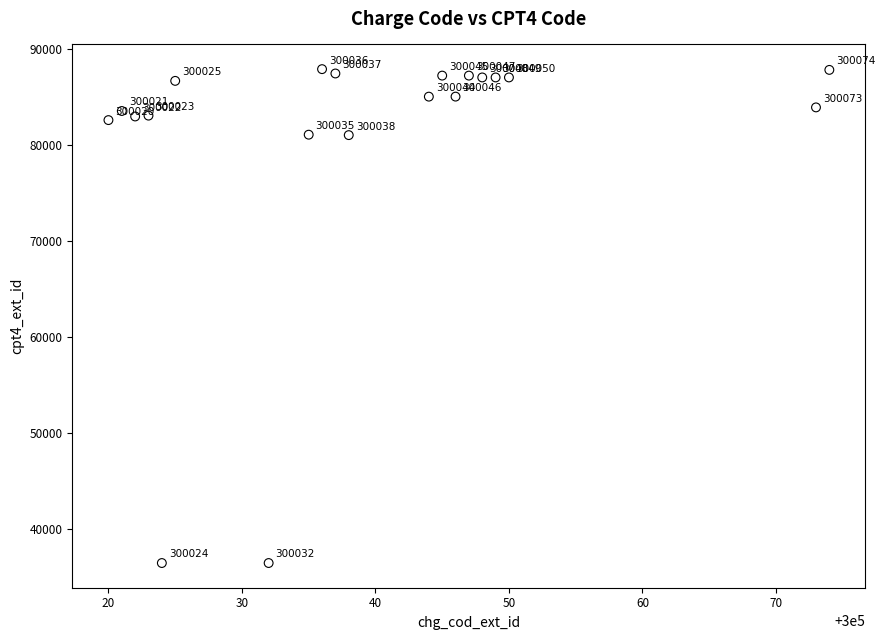

What is the range of Y values (max minus min)?

51465